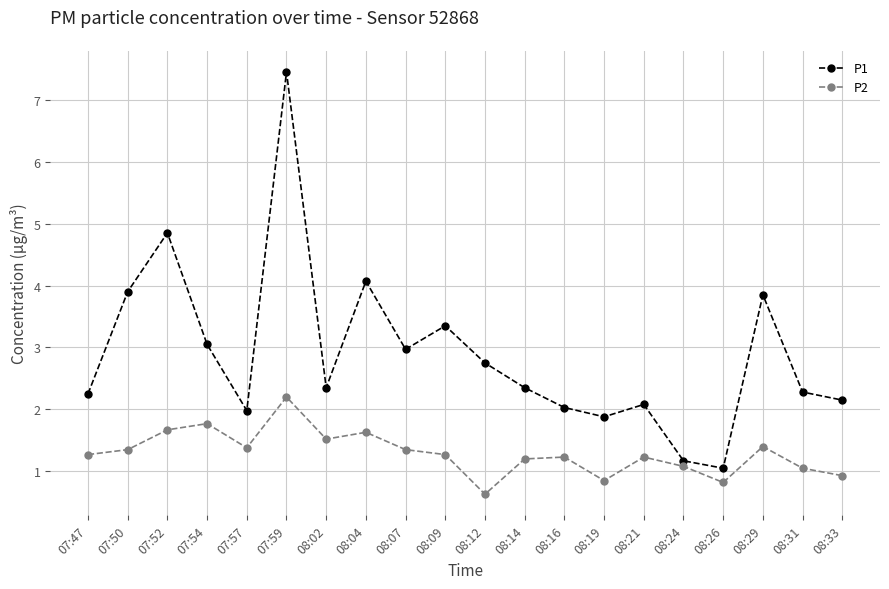

Where is the first local minimum for P1?

07:57